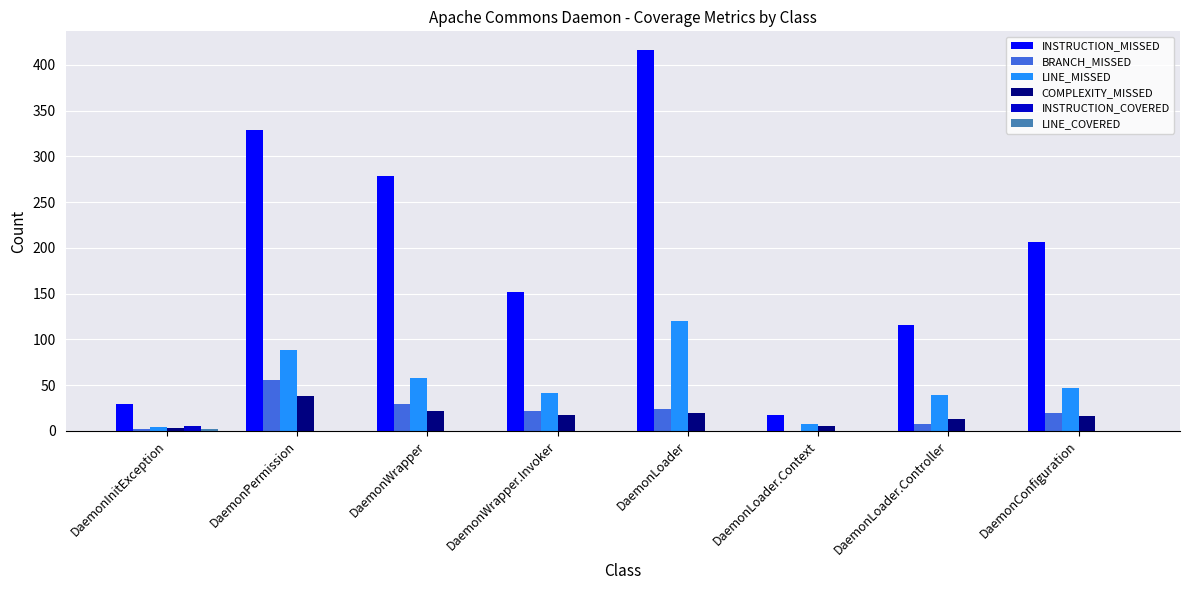

What is the sum of all INSTRUCTION_COVERED values?

5